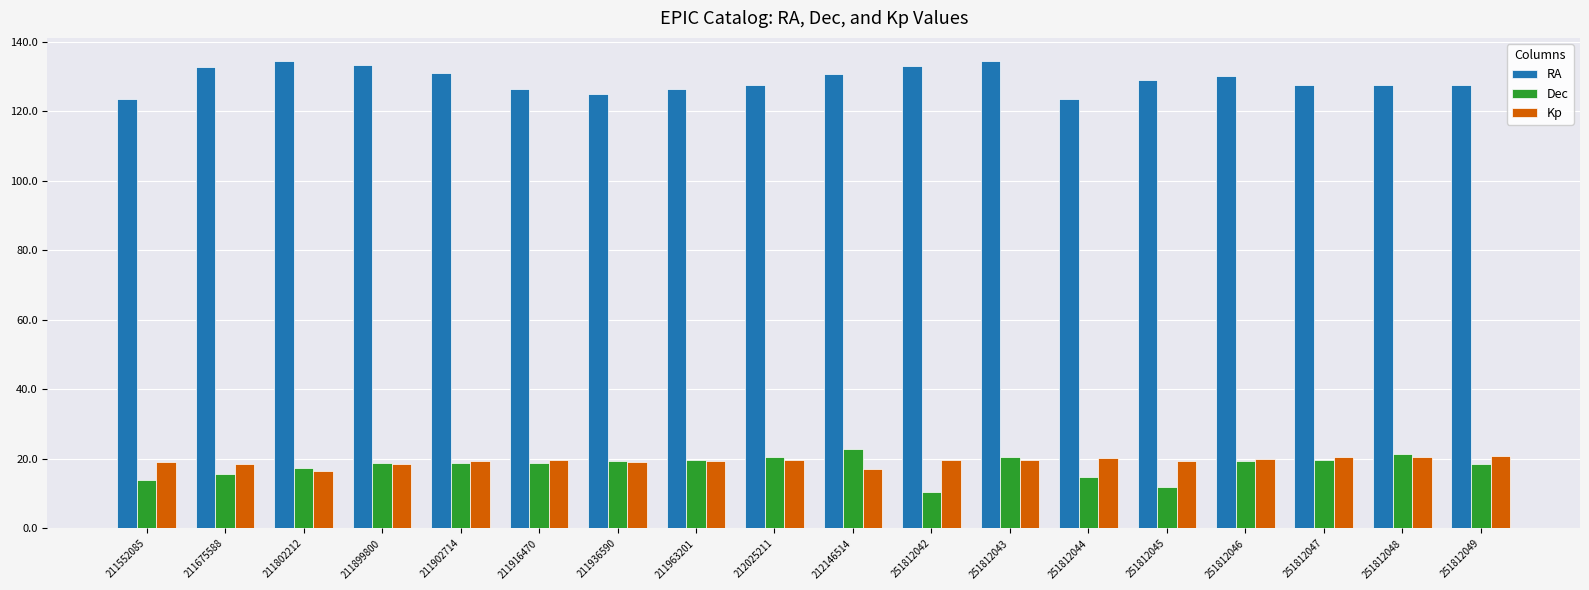

Does the chart contain any negative values?

No